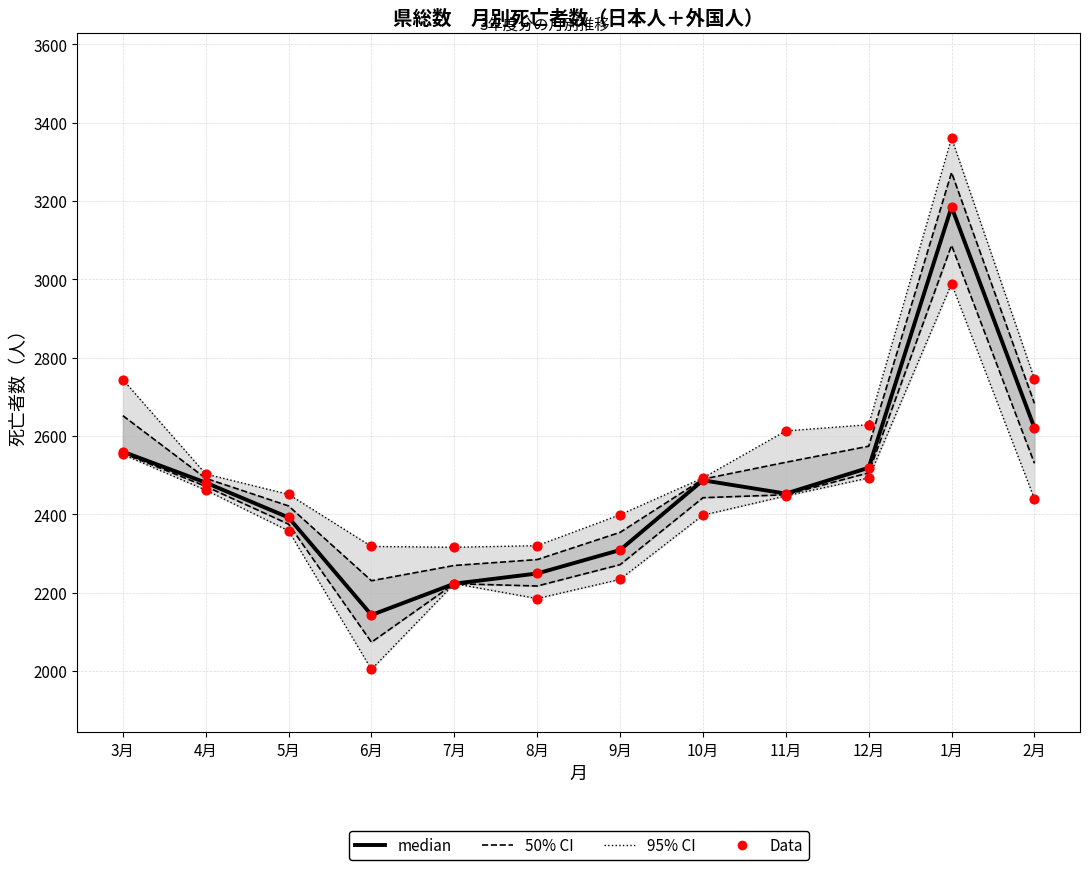

Is the value of median at 11月 greater than the value of 50% CI at 9月?

Yes